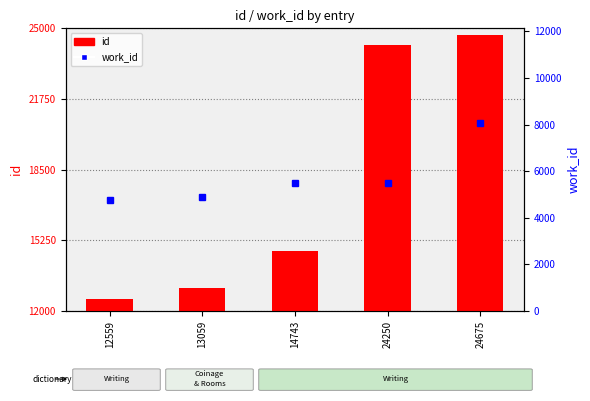

Reading left to right, what are all the values shown in this chart?

id: 12559=12559	13059=13059	14743=14743	24250=24250	24675=24675
work_id: 12559=4743	13059=4875	14743=5507	24250=5507	24675=8088